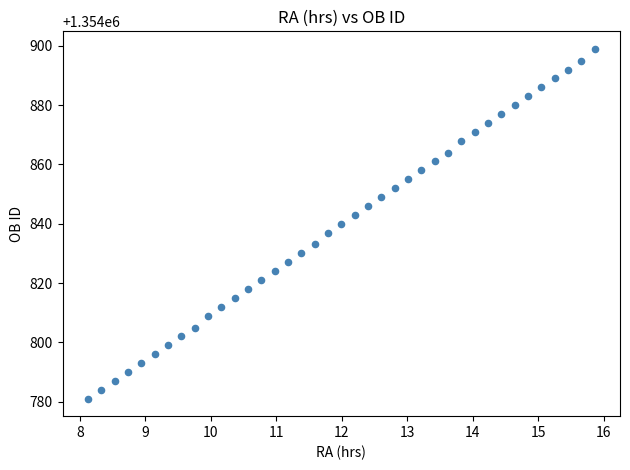

What is the range of Y values (max minus min)?

118